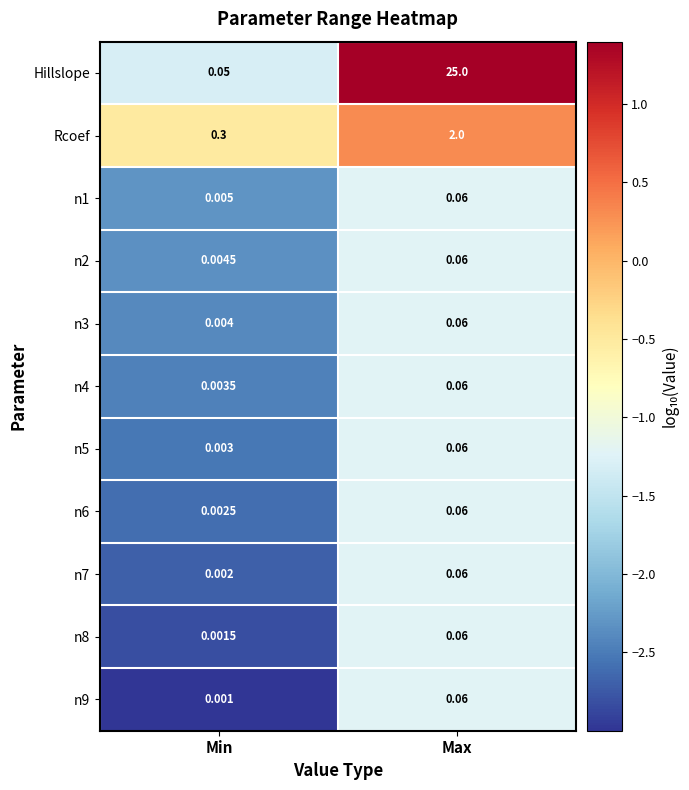

Which category has the lowest value across all series?

Min